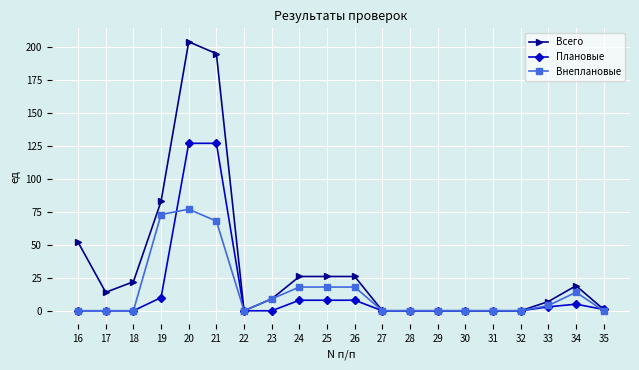

At 19, list the series in order from smallest to largest.

Плановые, Внеплановые, Всего